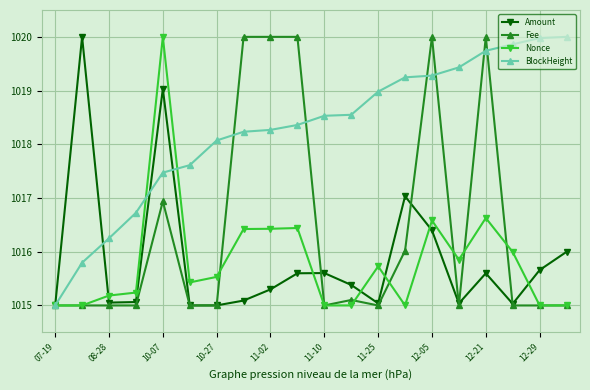

What is the highest value of the Fee series?

1020.0